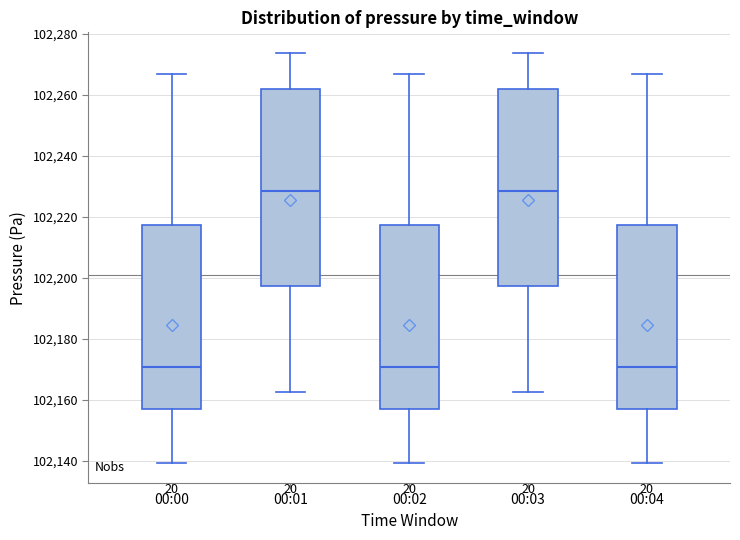

Reading left to right, read every box against the y-axis: the position of its median line, the range the box covers, and the ends of its whiskers. The values are not printed on the chart, so give them approximately, as read against the axis.

00:00: median 102170, box 102156 to 102218, whiskers 102140 to 102266
00:01: median 102228, box 102198 to 102262, whiskers 102162 to 102274
00:02: median 102170, box 102156 to 102218, whiskers 102140 to 102266
00:03: median 102228, box 102198 to 102262, whiskers 102162 to 102274
00:04: median 102170, box 102156 to 102218, whiskers 102140 to 102266